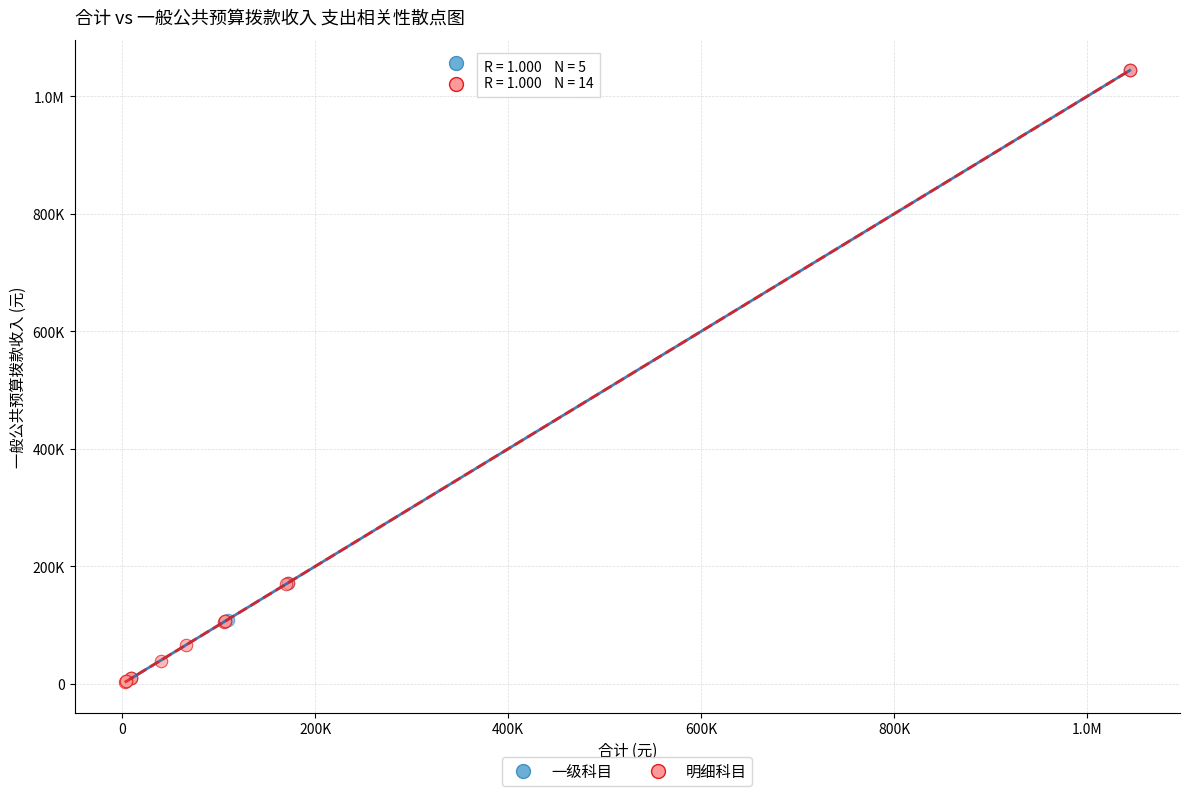

What are all the series names shown in the legend?

一级科目, 明细科目